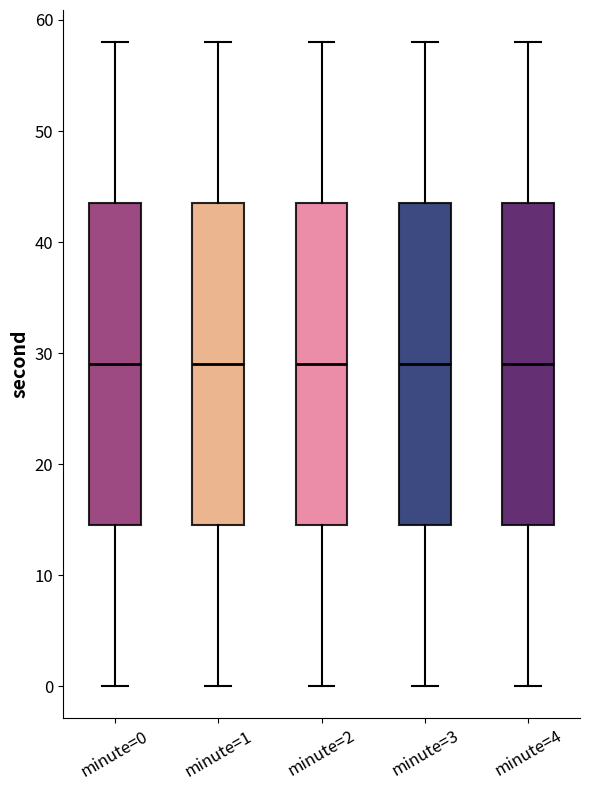

Reading left to right, read every box against the y-axis: the position of its median line, the range the box covers, and the ends of its whiskers. The values are not printed on the chart, so give them approximately, as read against the axis.

minute=0: median 29, box 15 to 44, whiskers 0 to 58
minute=1: median 29, box 15 to 44, whiskers 0 to 58
minute=2: median 29, box 15 to 44, whiskers 0 to 58
minute=3: median 29, box 15 to 44, whiskers 0 to 58
minute=4: median 29, box 15 to 44, whiskers 0 to 58